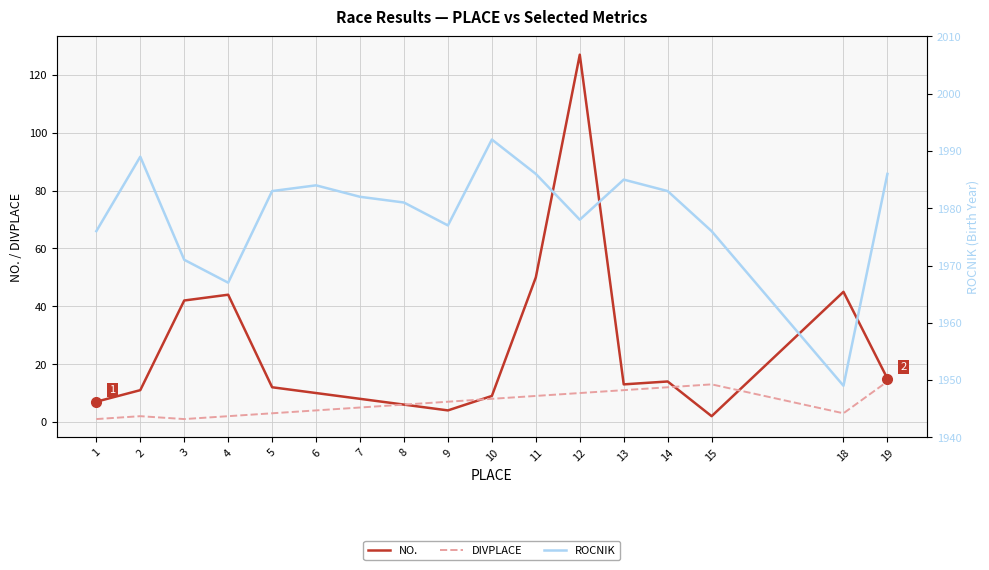

True or false: DIVPLACE has more than 0 points higher than both neighbors.

True